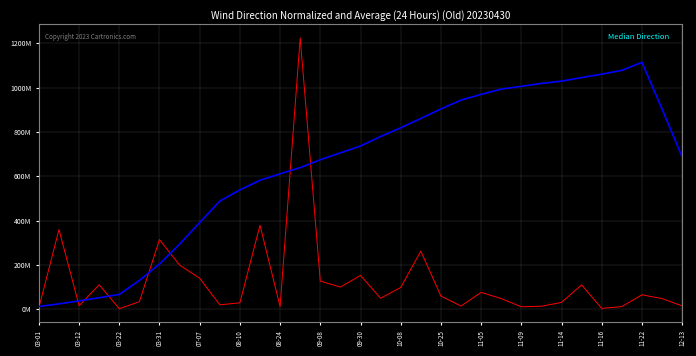

Does the chart display data point markers on the line(s)?

No